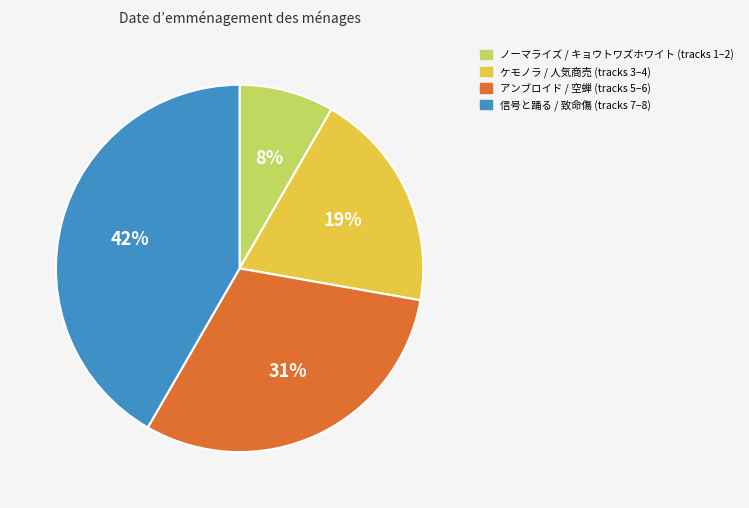

Does any single category account for the majority?

No